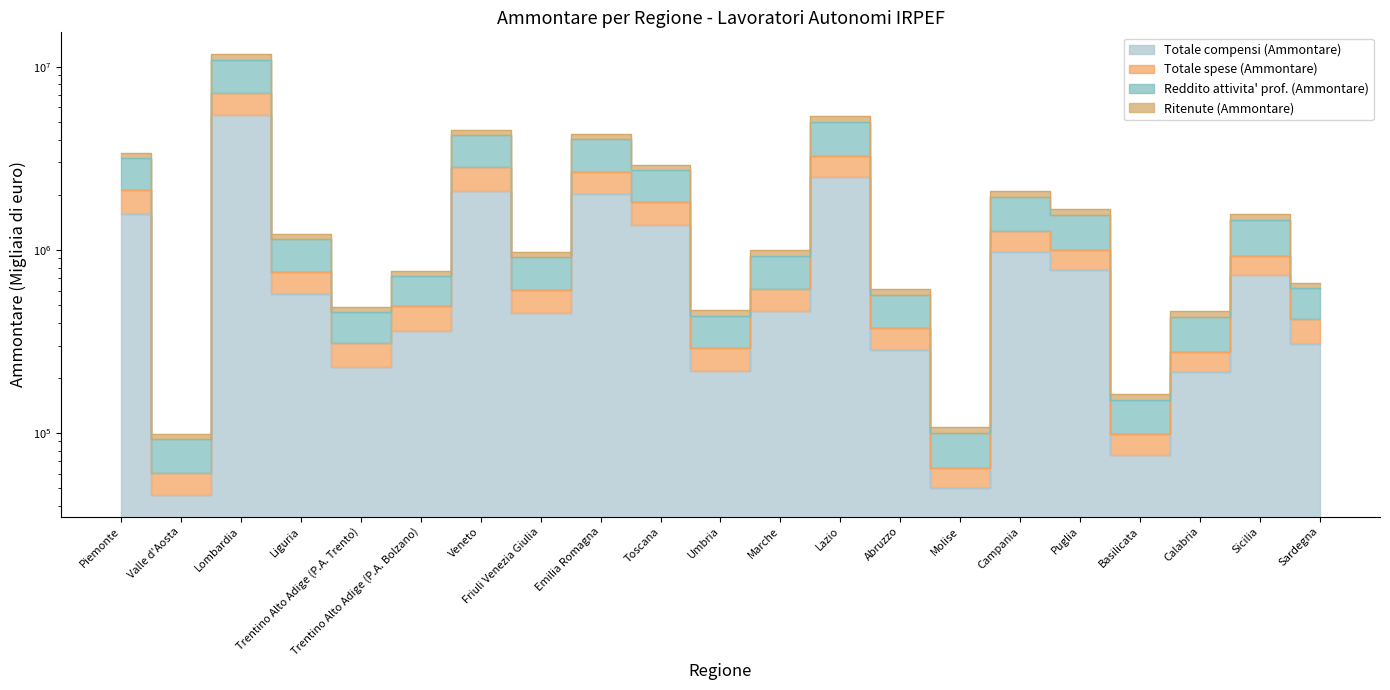

What is the greatest value displayed?

11667714